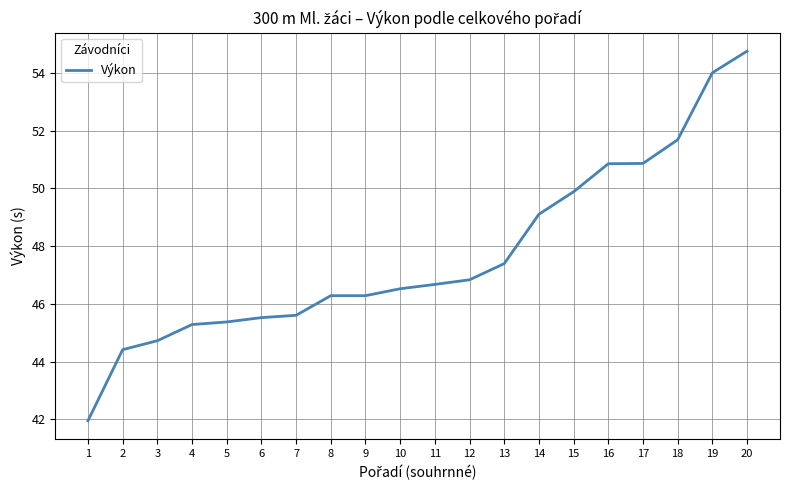

Count the number of data series in this chart.

1